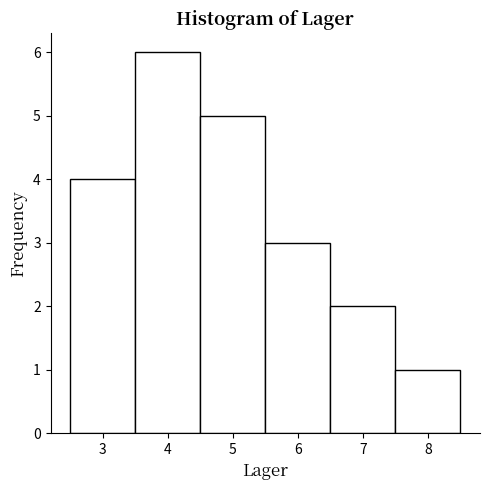

Reading left to right, transcribe this chart: for each bar, give the range it covers on the x-axis and its height. The values are not printed on the chart, so give them approximately, as read against the axis.

2.5 to 3.5: 4
3.5 to 4.5: 6
4.5 to 5.5: 5
5.5 to 6.5: 3
6.5 to 7.5: 2
7.5 to 8.5: 1